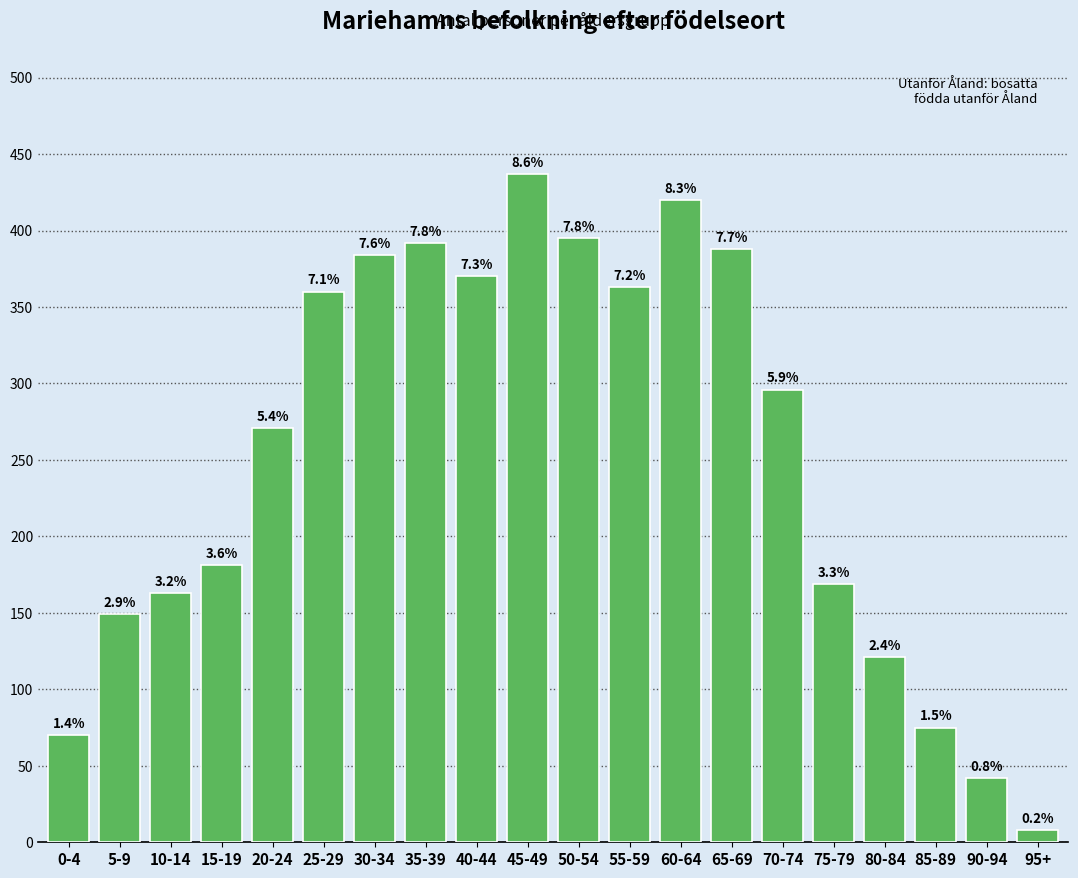

Are the bars horizontal?

No